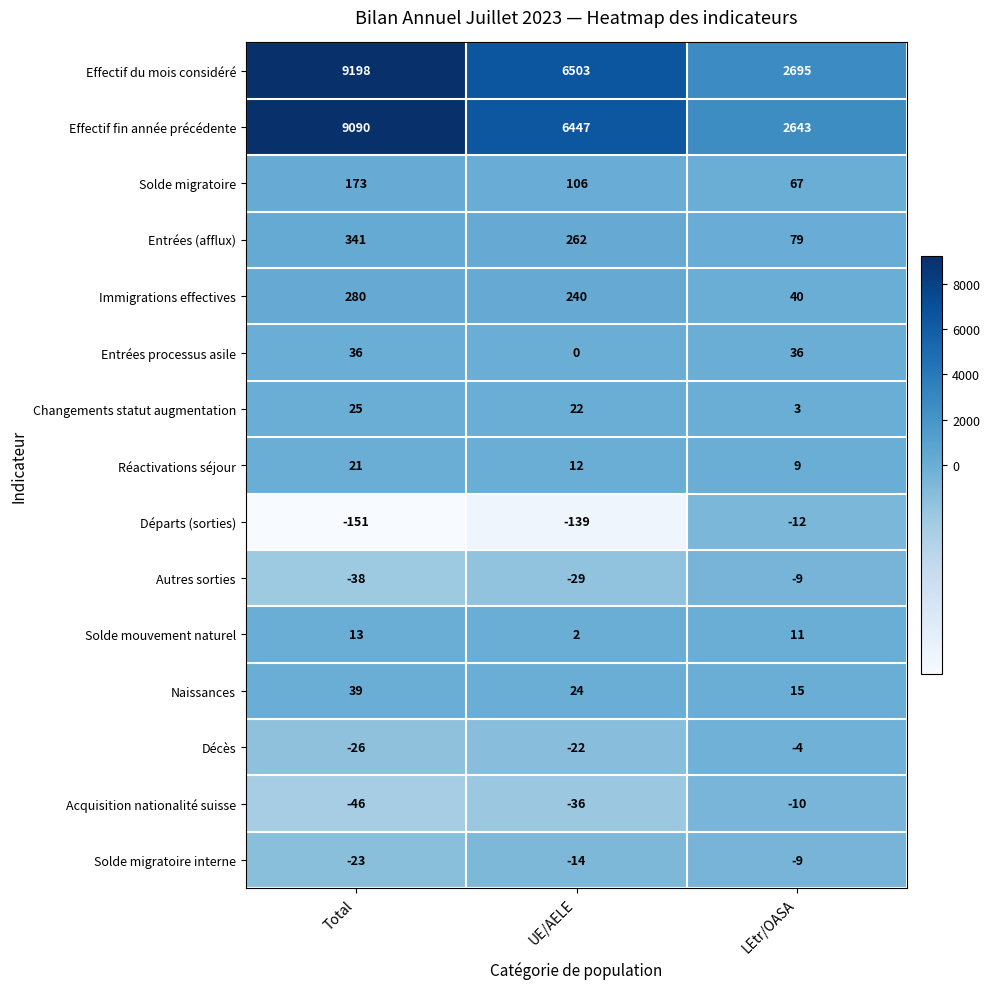

At which label does Acquisition nationalité suisse first exceed -36?

LEtr/OASA